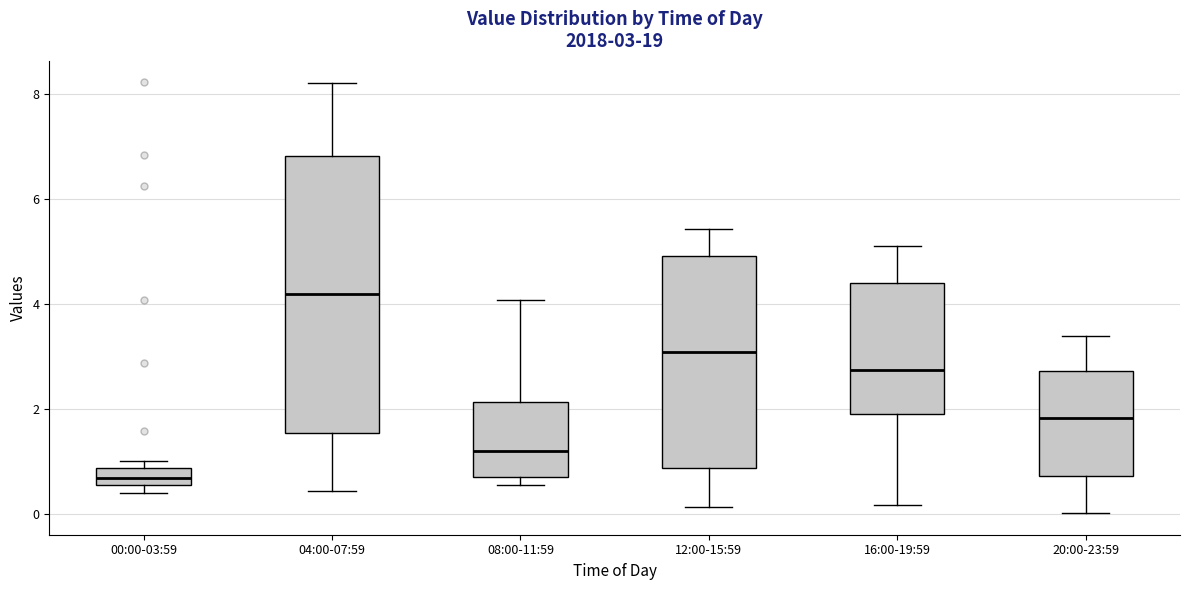

Which box has the lowest median line?

00:00-03:59